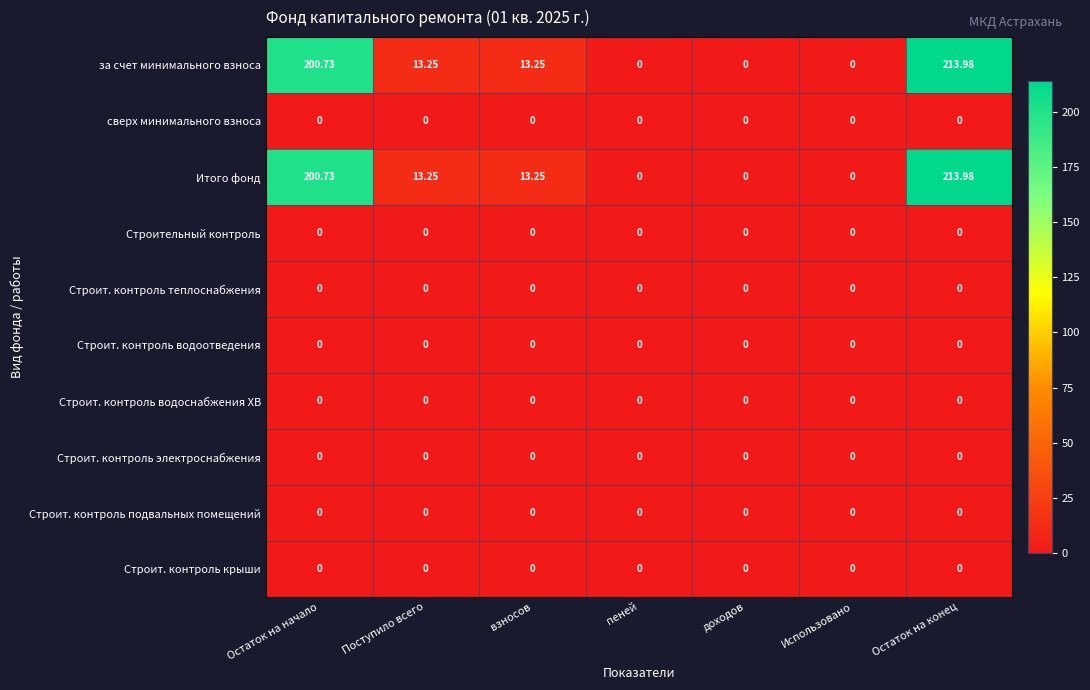

Which label corresponds to the largest value in the chart?

Остаток на конец